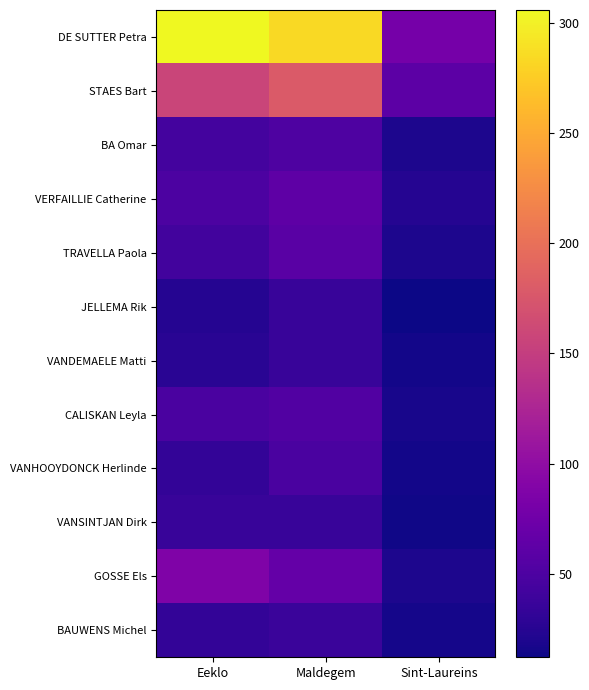

What is the maximum value shown in the chart?

306